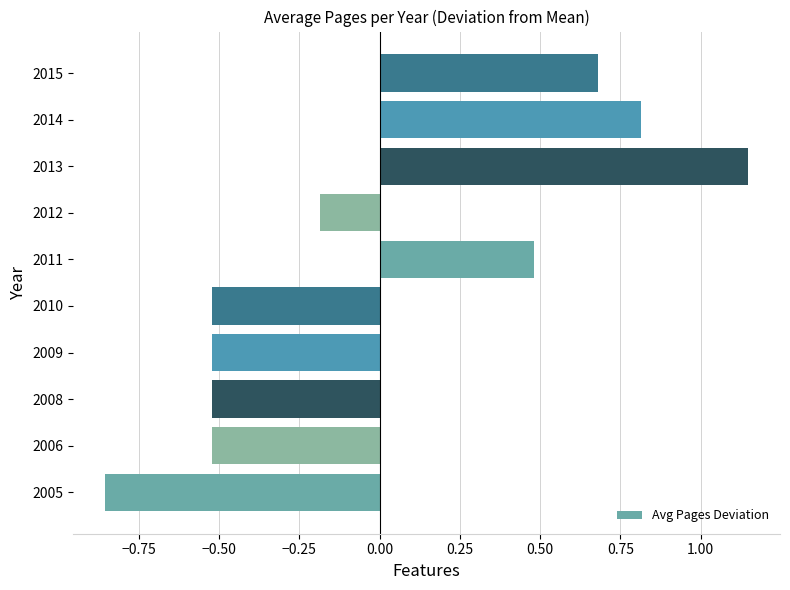

What is the difference between the values at 2013 and 2008?

1.7